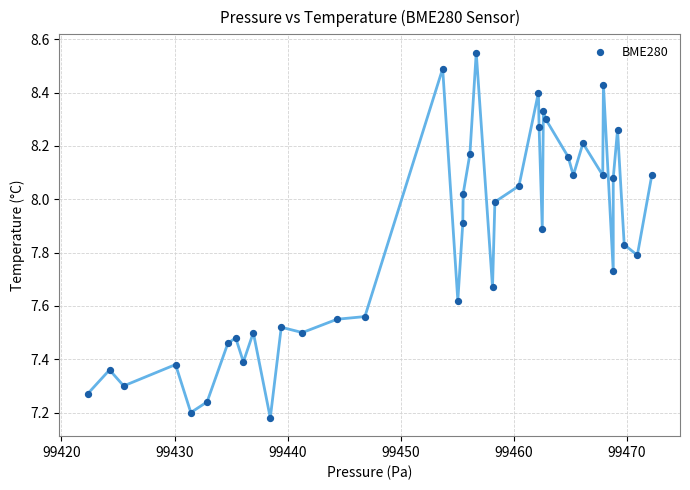

What is the range of Y values (max minus min)?

1.4